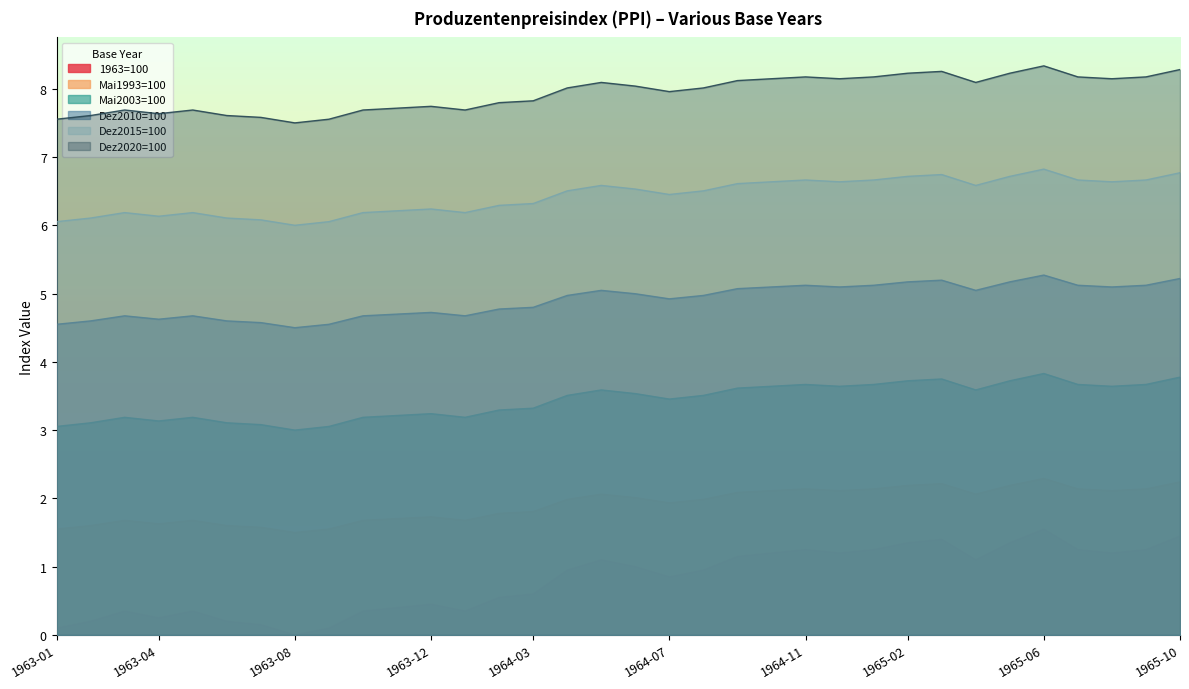

True or false: Mai2003=100 has a value of 3.1 at 1963-02.

True